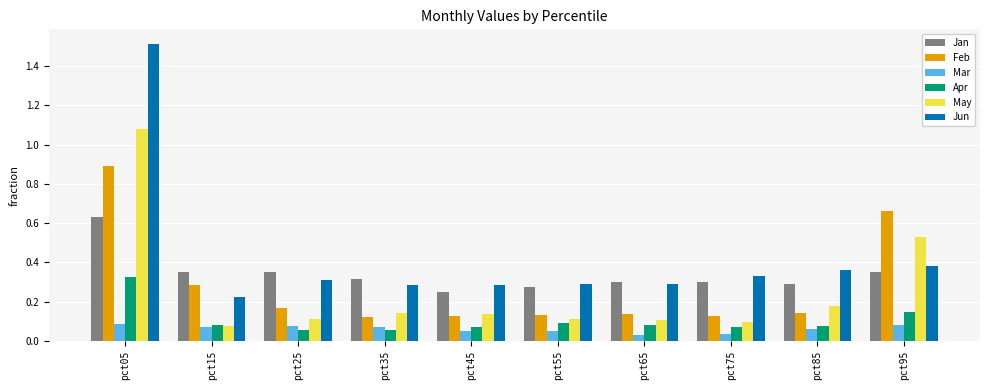

The Apr series shows 0.3 at pct05. True or false?

True